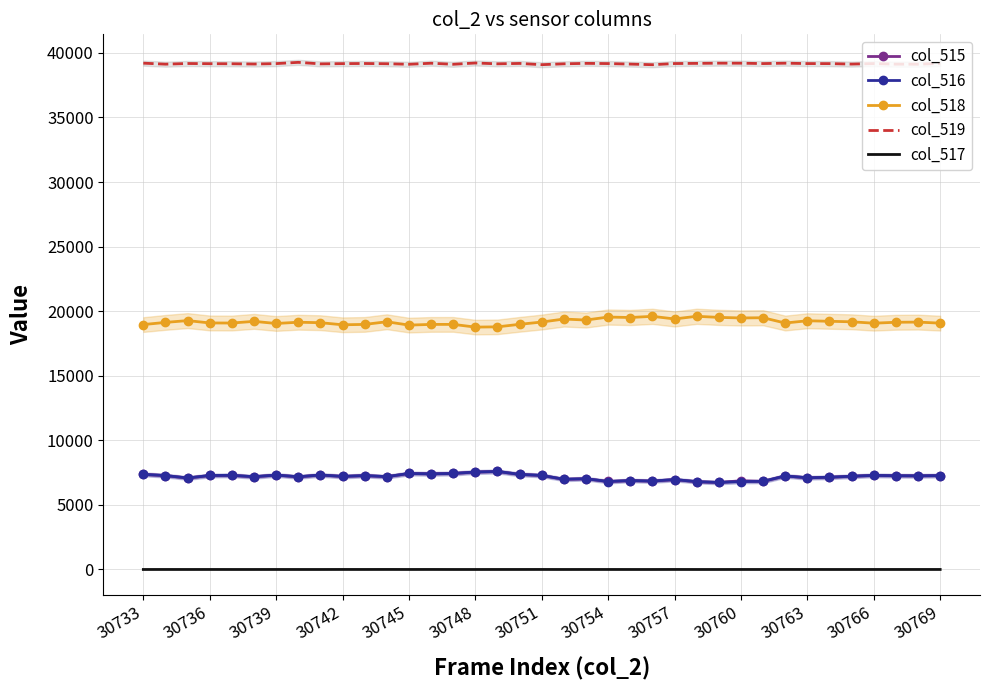

True or false: col_515 and col_517 cross at least once.

False